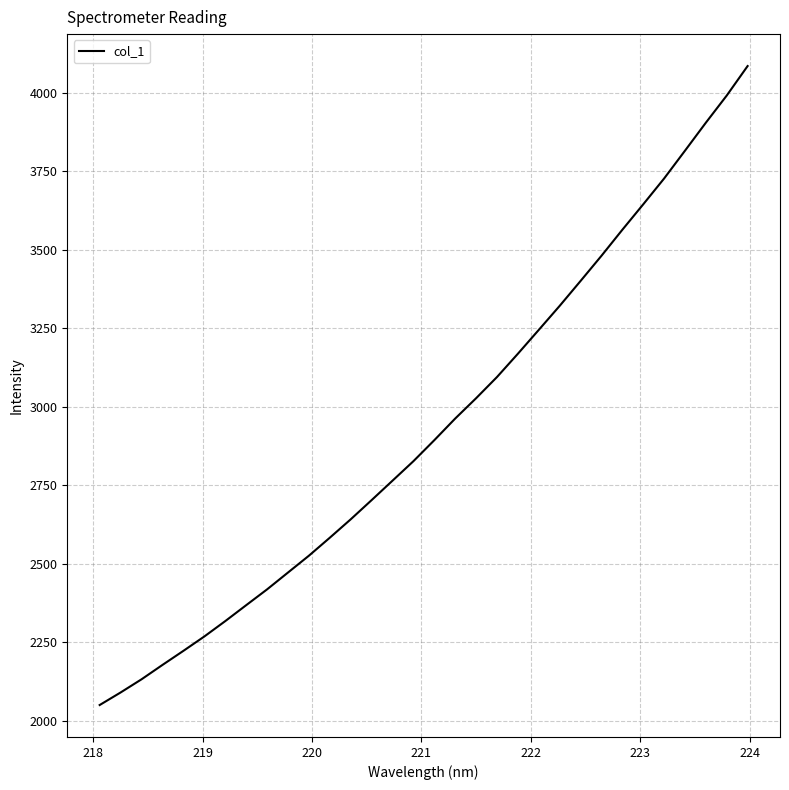

What is the minimum value shown in the chart?

2050.9